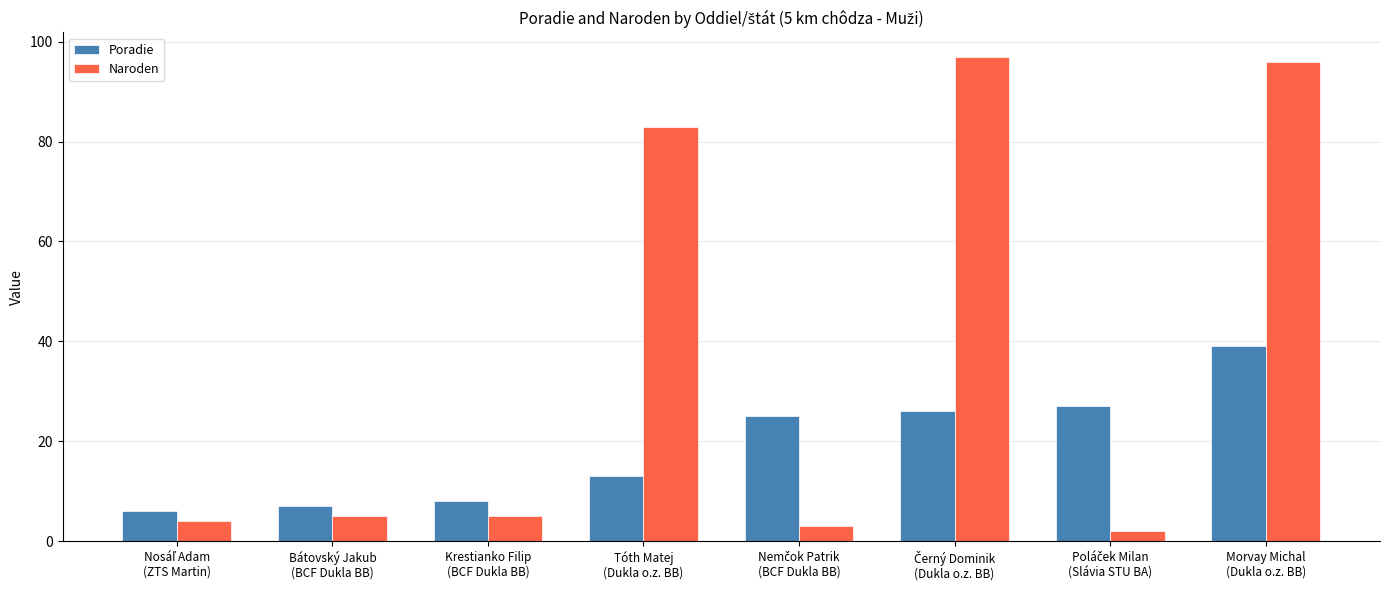

Is it true that Naroden equals 5 at Krestianko Filip
(BCF Dukla BB)?

True